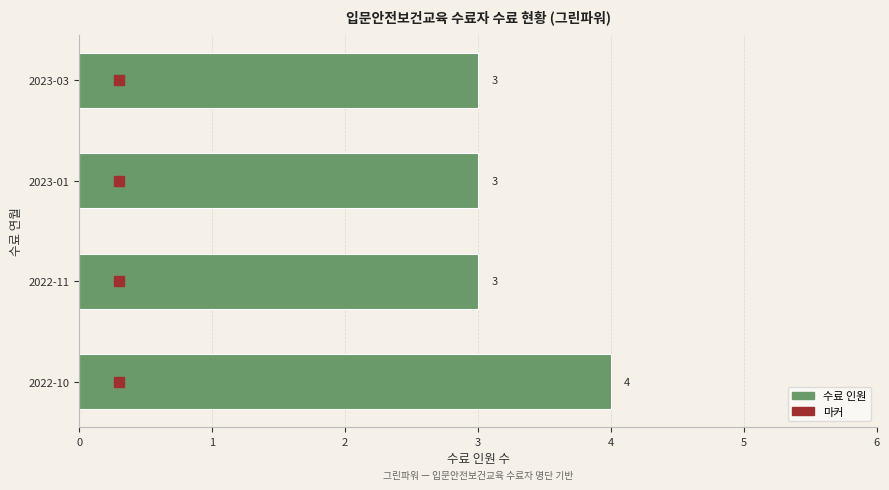

Which category has the highest value across all series?

2022-10